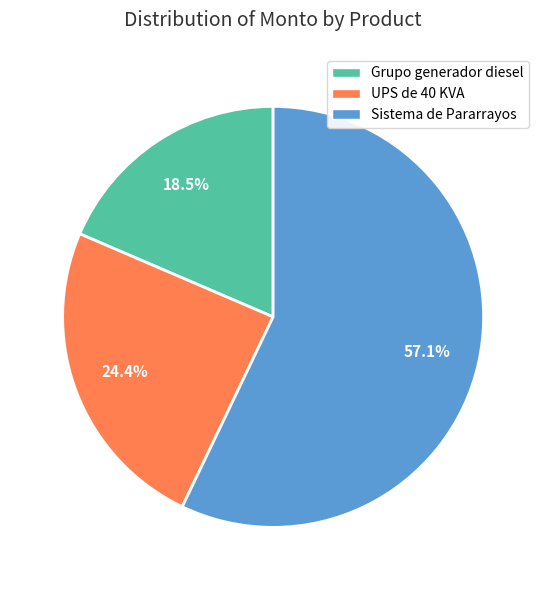

Count the number of slices in the pie.

3